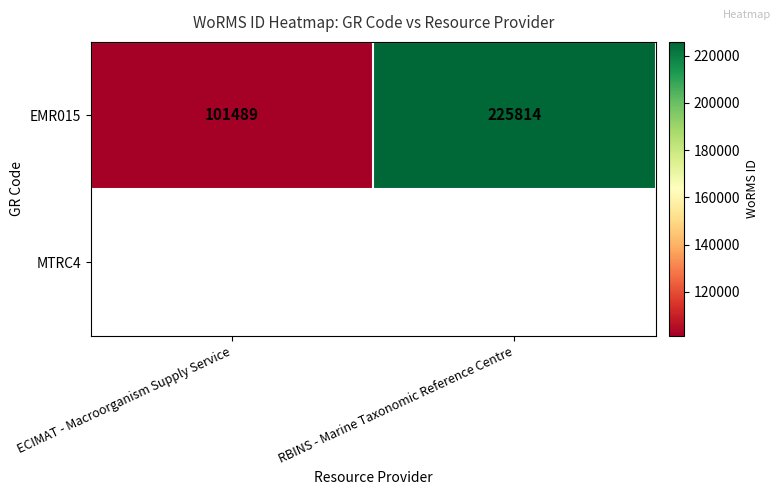

What is the minimum value for EMR015?

101489